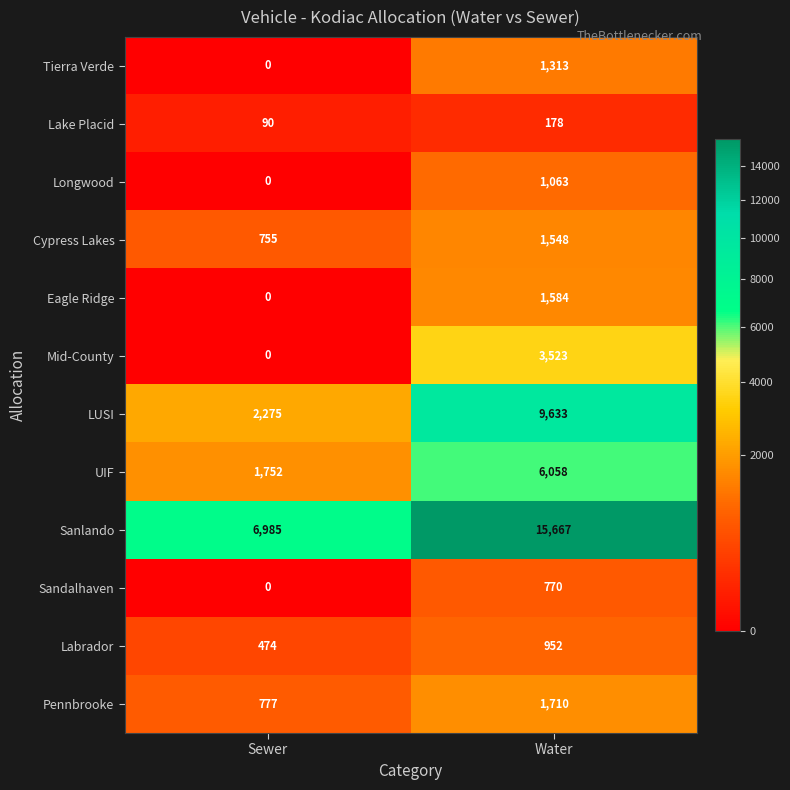

True or false: UIF has a value of 2580 at Sewer.

False